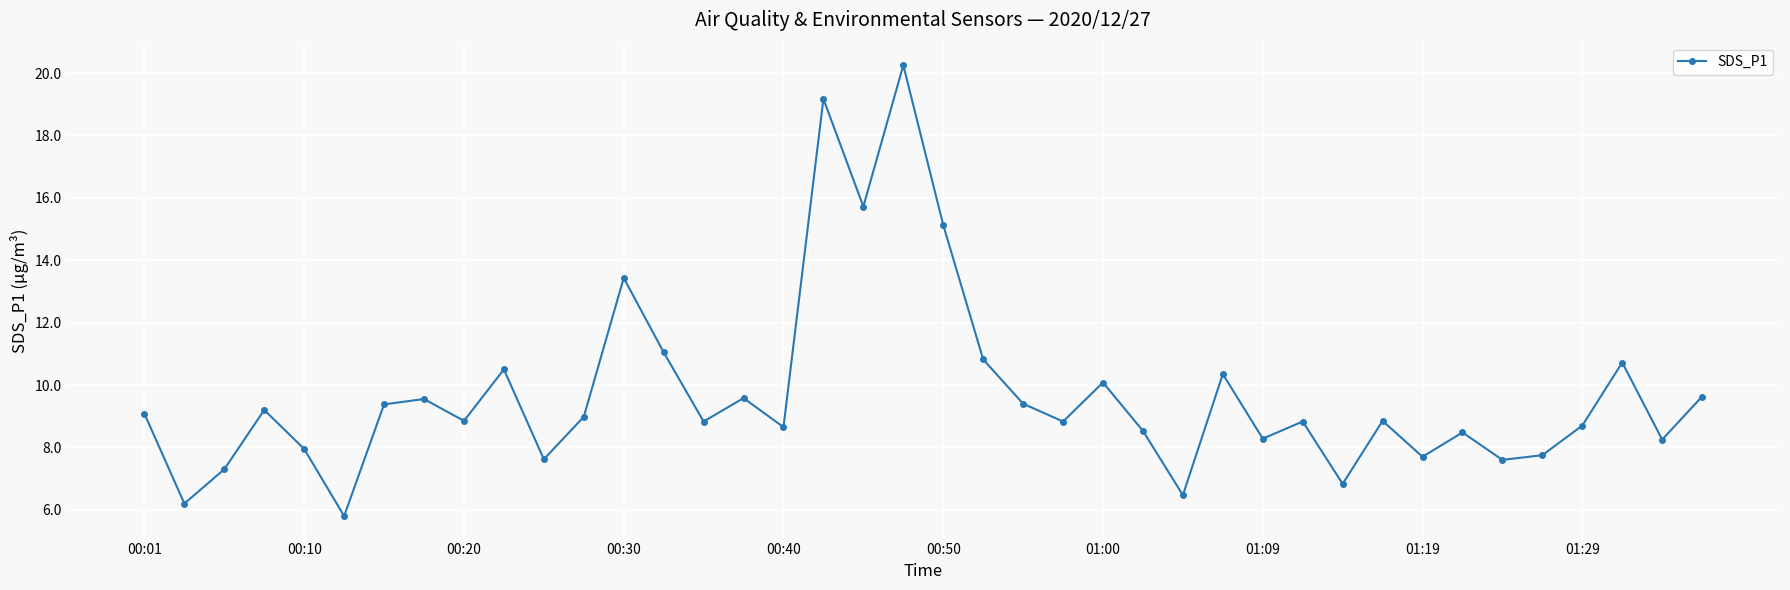

What is the value of the 3rd point from the left?

7.3